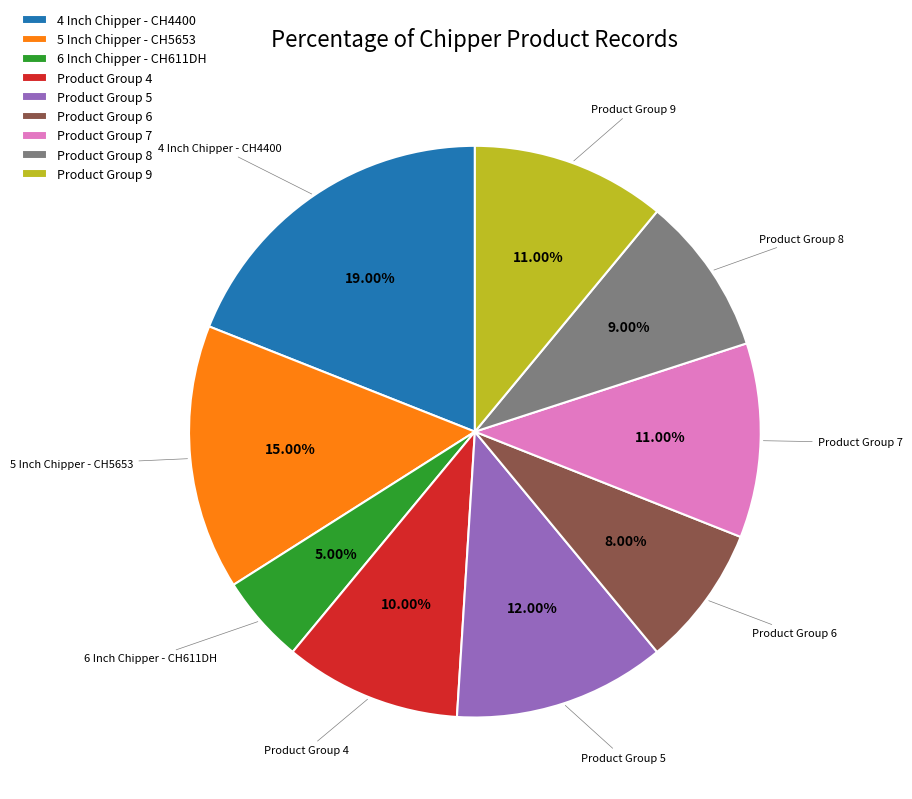

Is 6 Inch Chipper - CH611DH the majority of the pie?

No